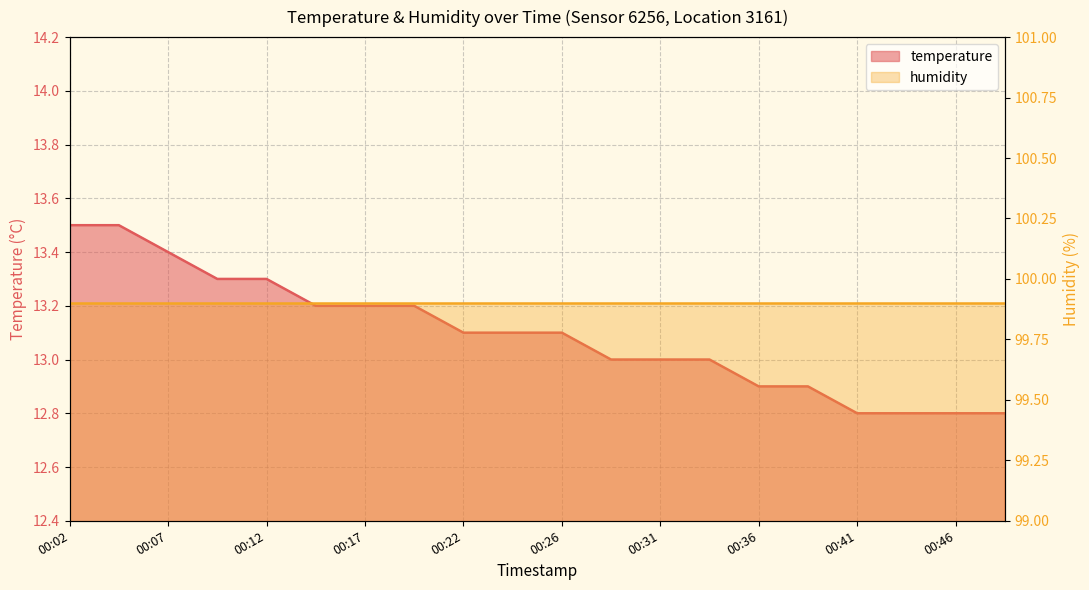

Is it true that the value at 00:07 is 13.4?

True